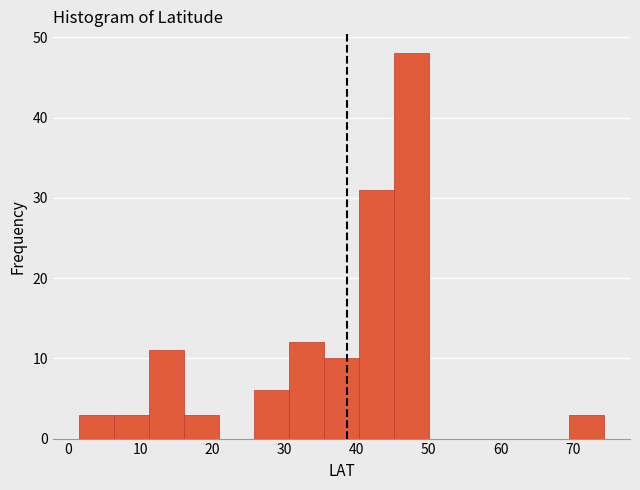

Which range on the x-axis has the tallest bar?

45 to 50